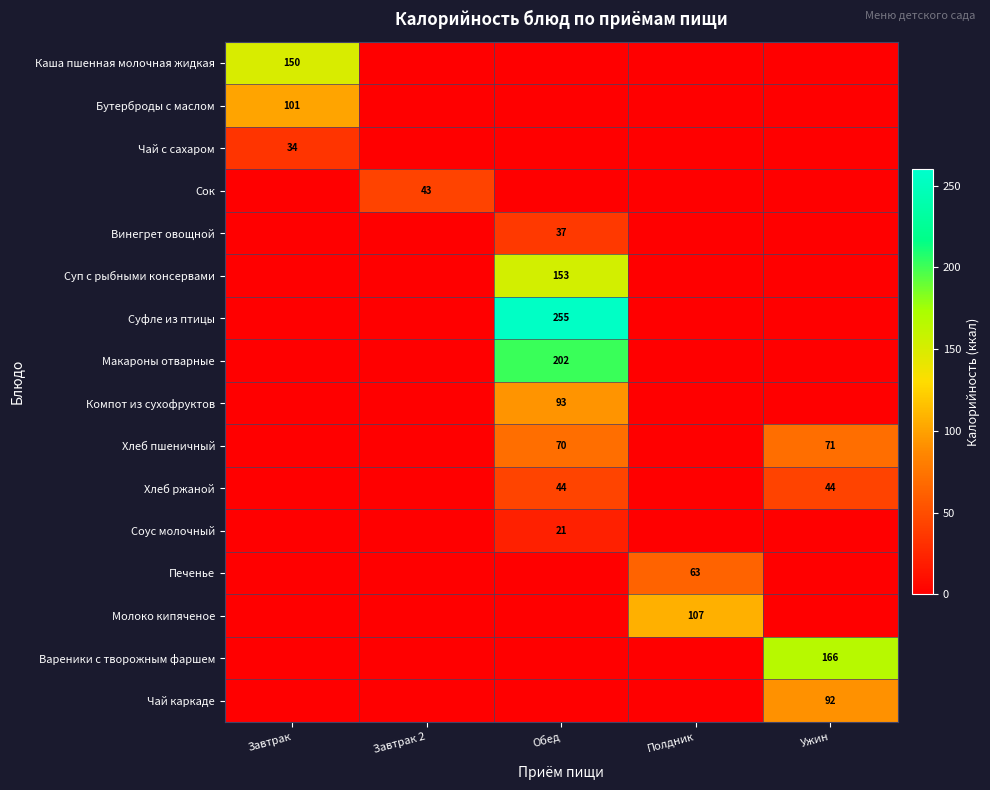

The Компот из сухофруктов series shows 49 at Обед. True or false?

False